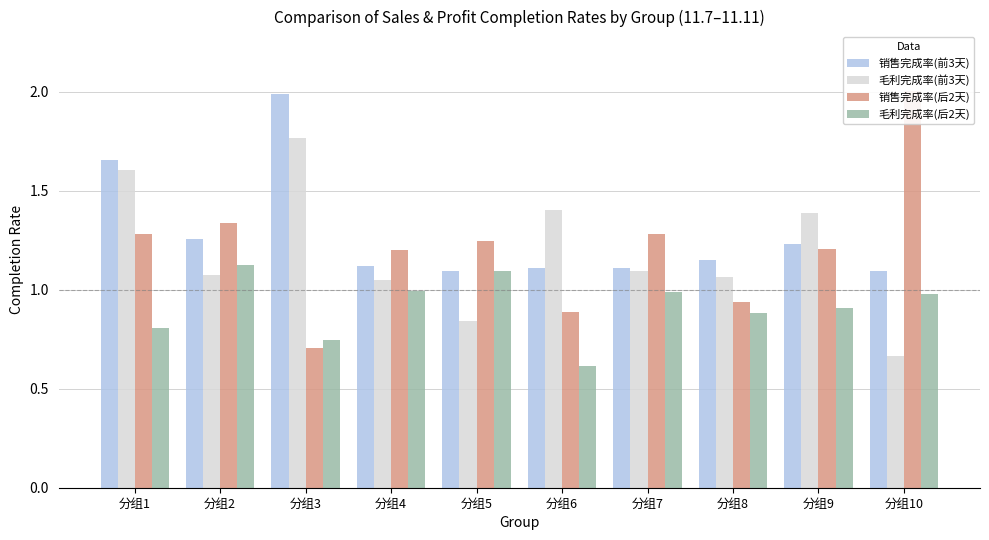

What is the minimum value for 销售完成率(前3天)?

1.1